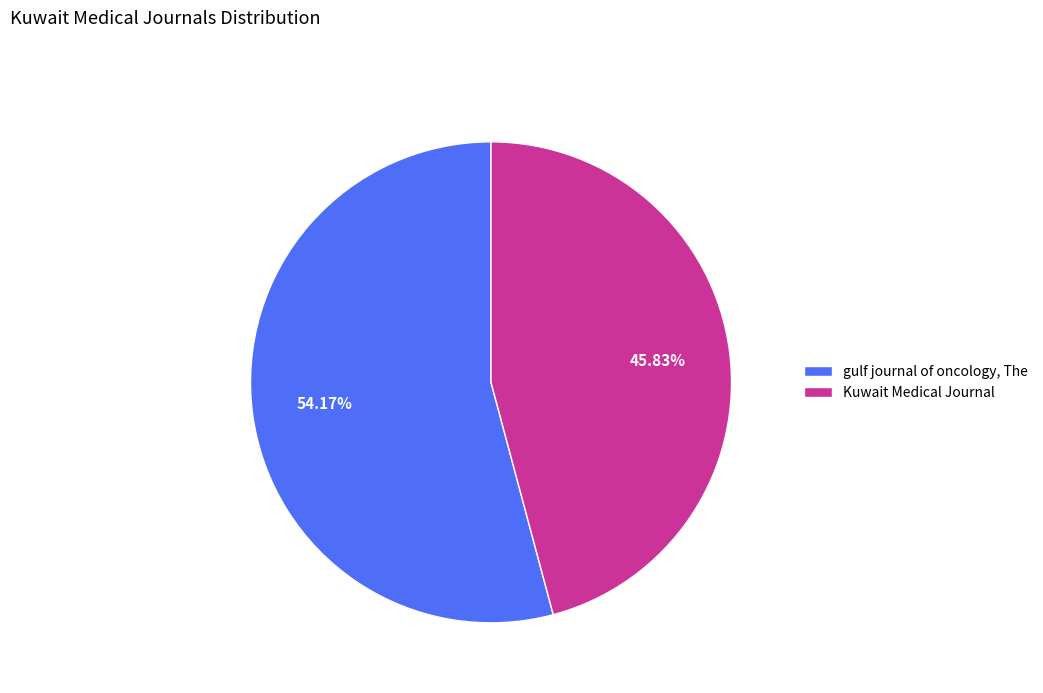

Which has a higher value, Kuwait Medical Journal or gulf journal of oncology, The?

gulf journal of oncology, The